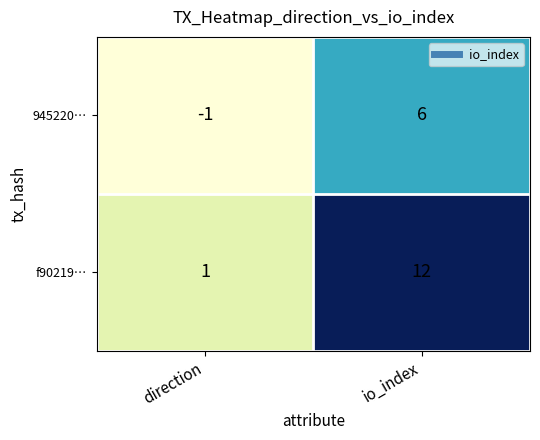

How many values in 945220… are below zero?

1